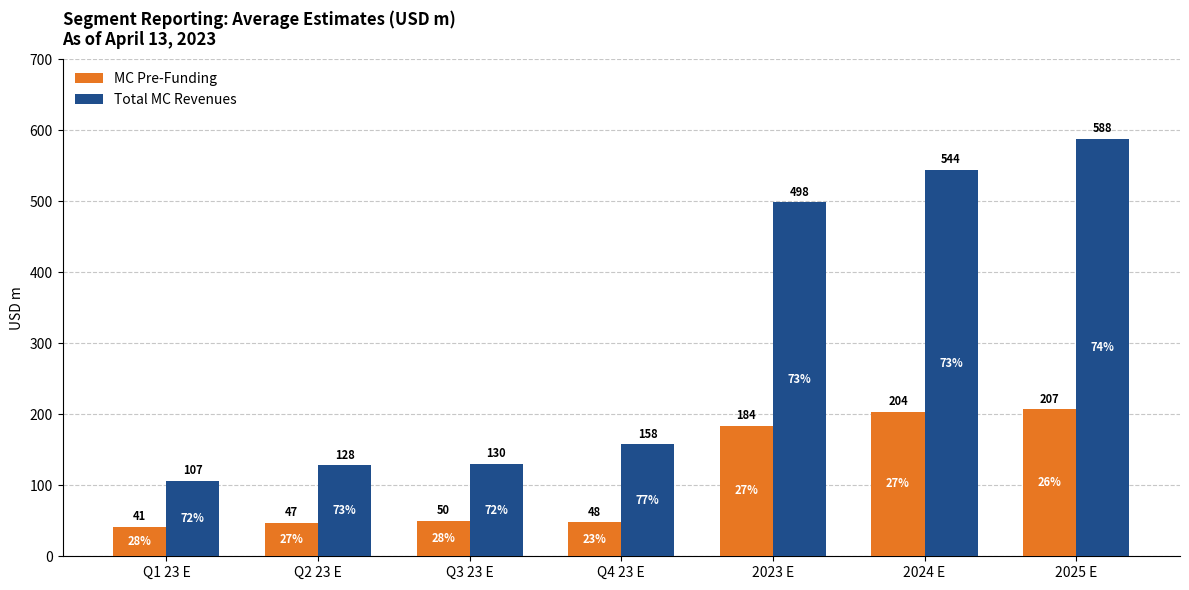

Which has a higher value, Q4 23 E or 2023 E?

2023 E